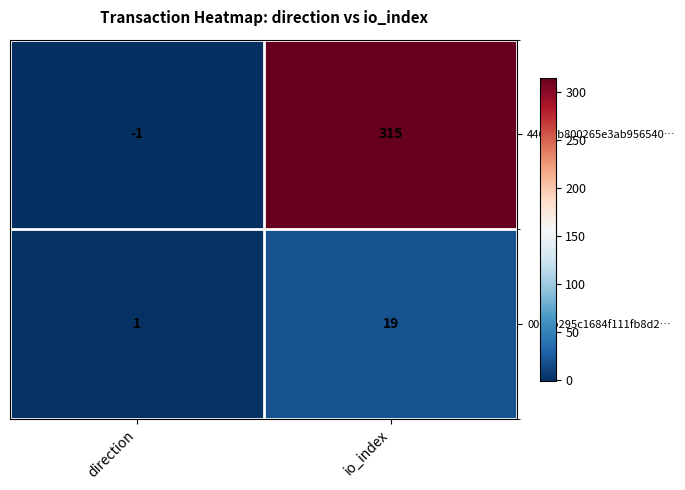

Rank the series by their average value, from lowest to highest.

0063b295c1684f111fb8d2…, 44662b800265e3ab956540…